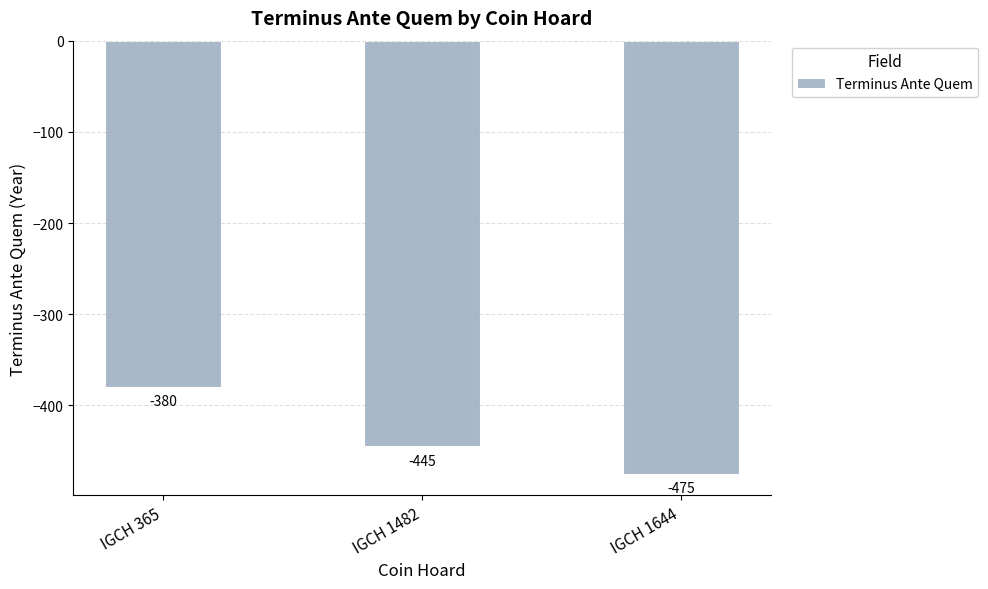

Which has a higher value, IGCH 1644 or IGCH 365?

IGCH 365